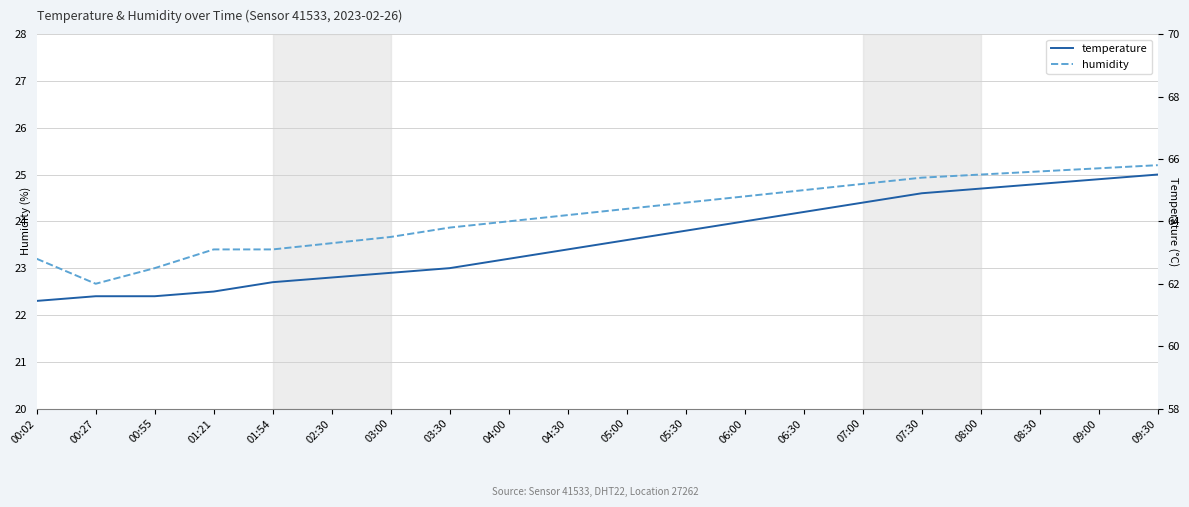

Is this an area chart (filled region under the line)?

No